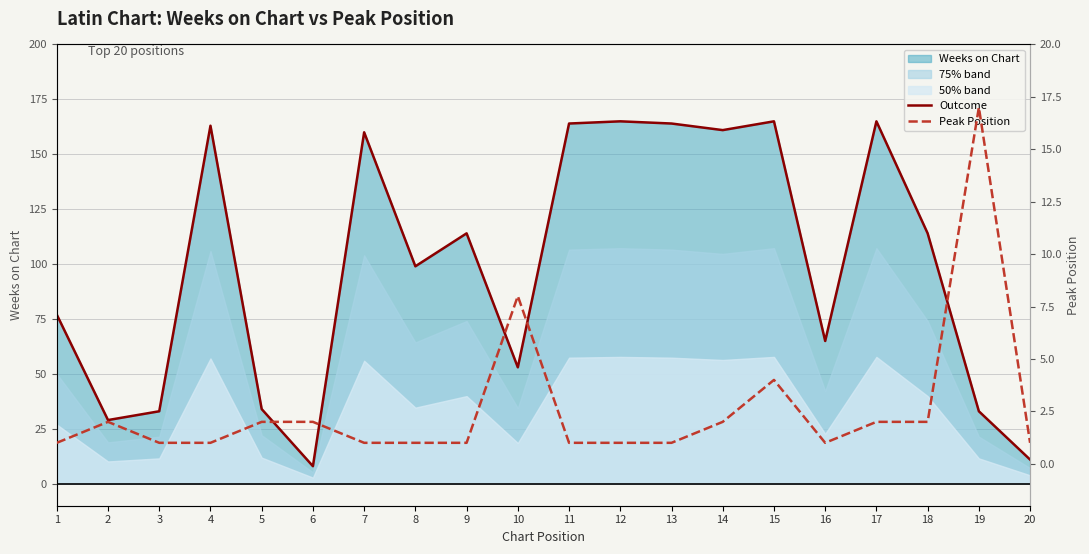

Does the chart have visible grid lines?

Yes